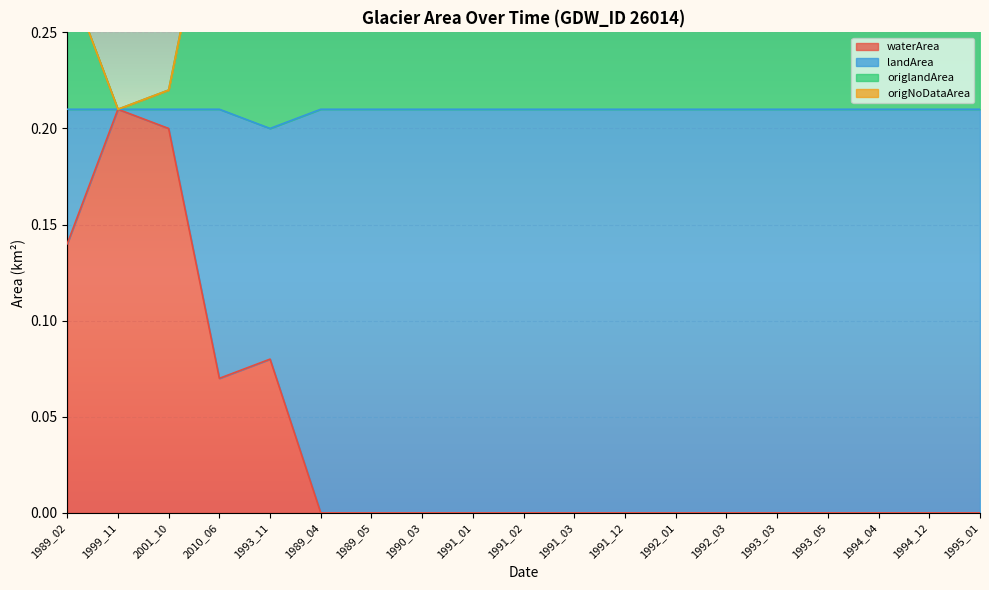

What is the average value of the origNoDataArea series?

0.2